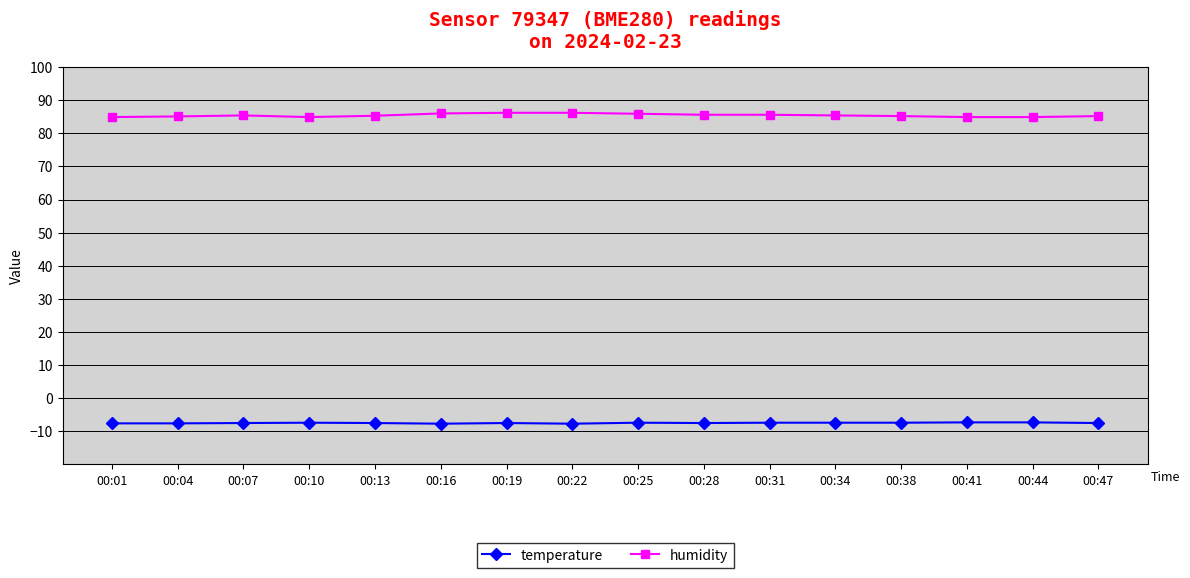

True or false: temperature has a value of -7.4 at 00:10.

True